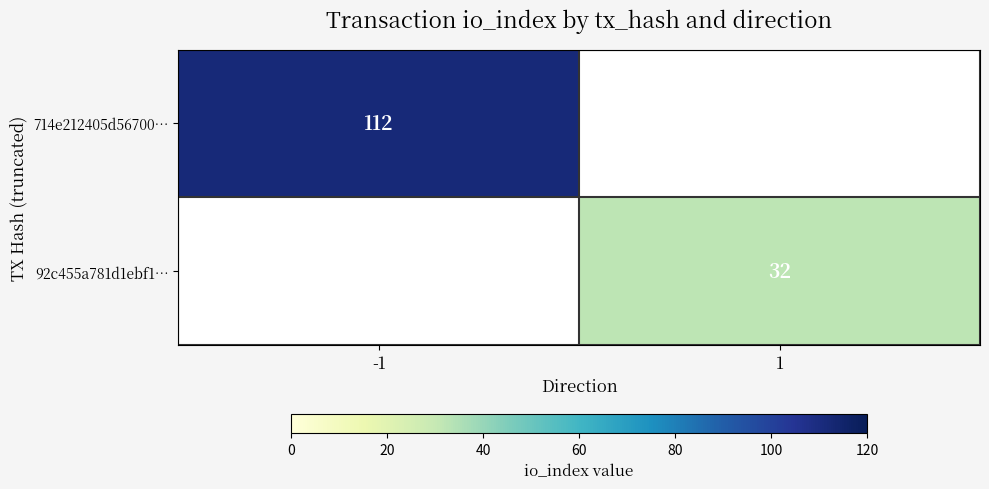

True or false: 714e212405d56700… has a value of 112 at -1.

True